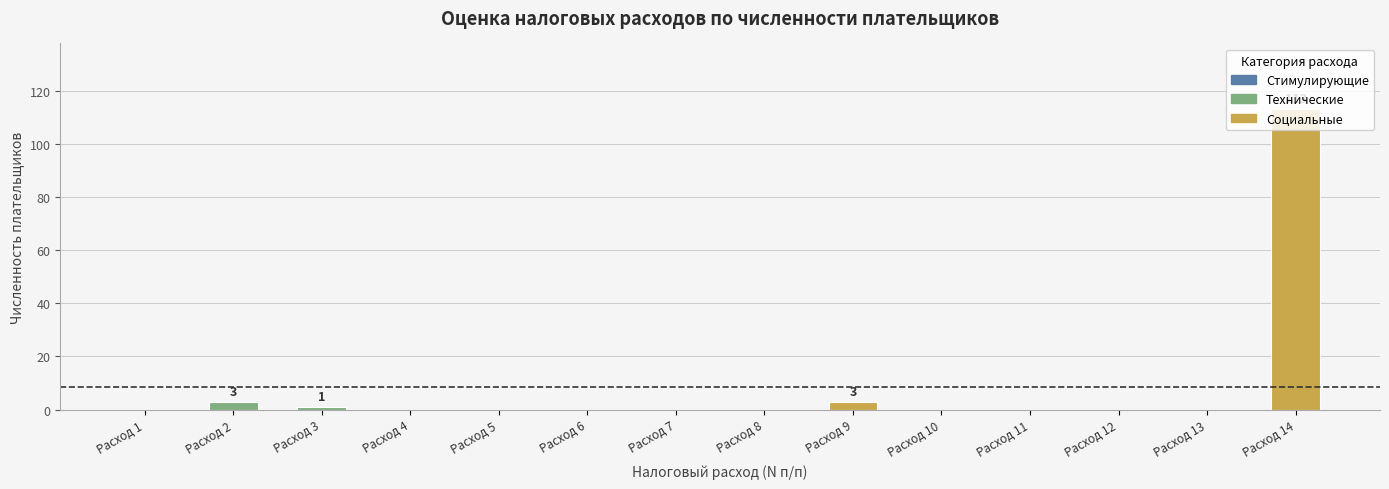

How many categories are shown in the chart?

14